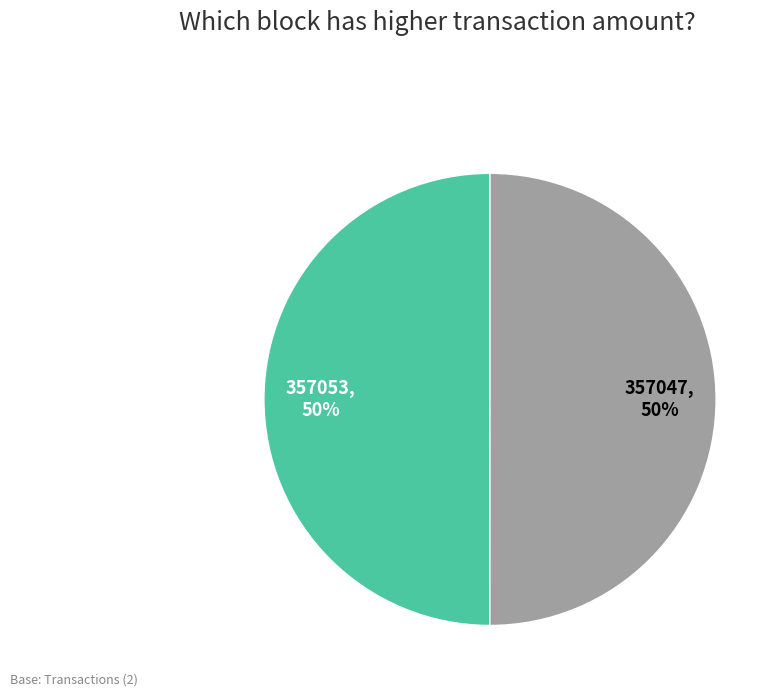

To the nearest percent, what is the average slice percentage?

50%